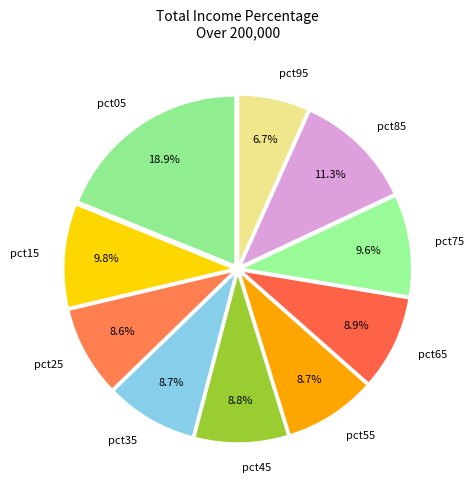

What percentage is NOT represented by pct25?

91.4%